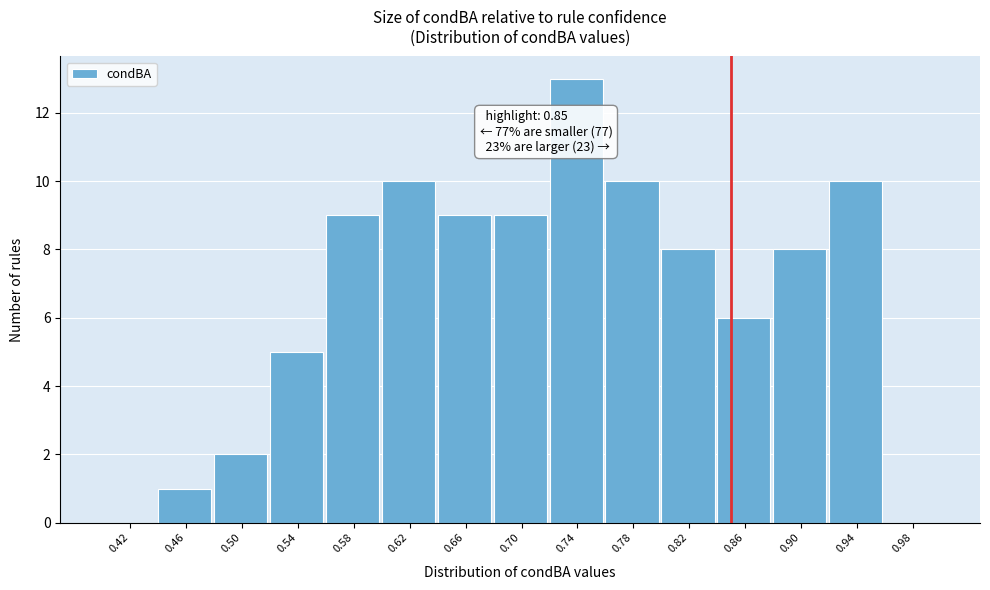

Which range on the x-axis has the tallest bar?

0.72 to 0.76